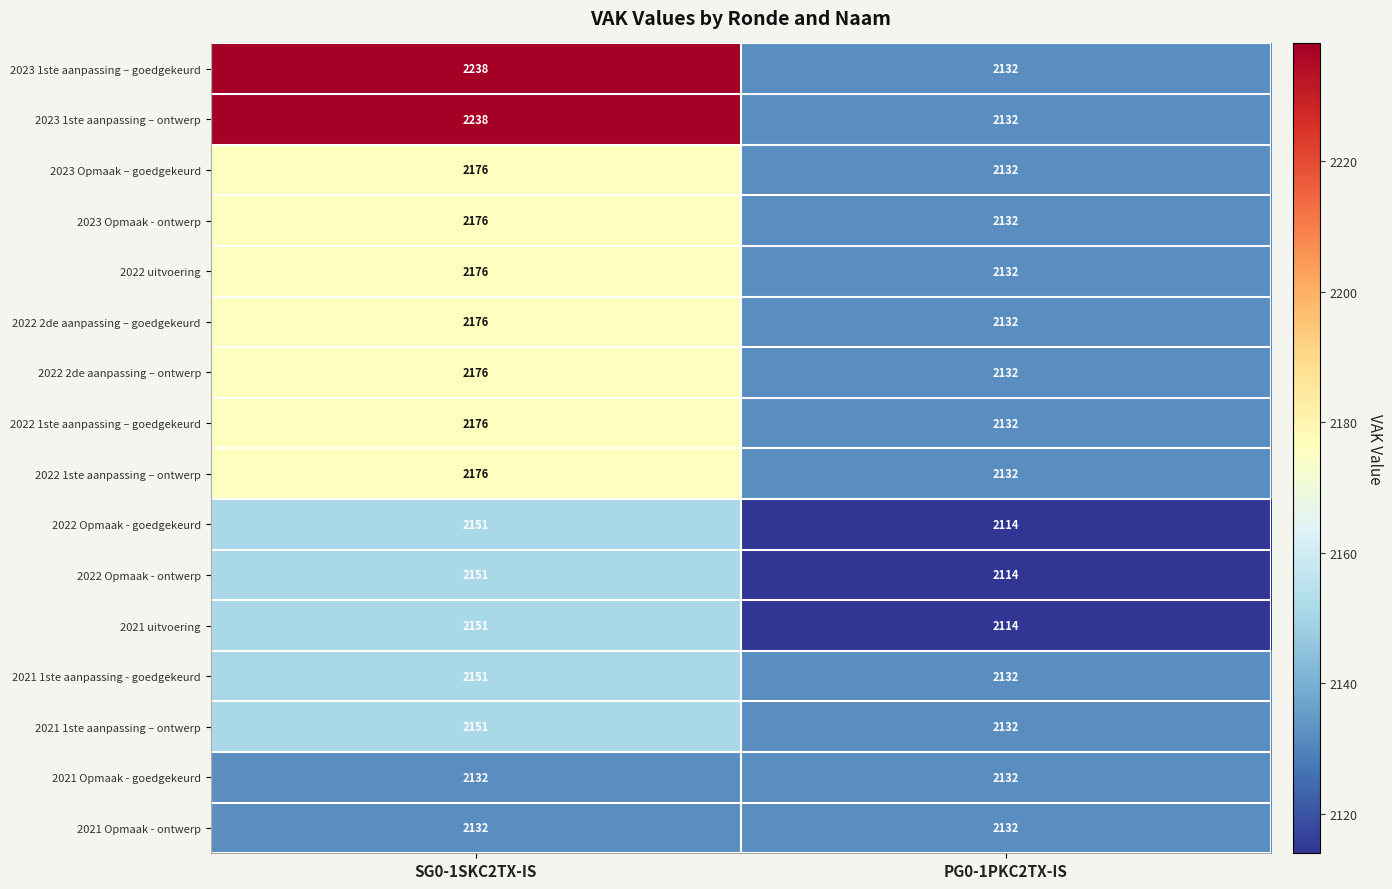

At which category does the chart reach its minimum across all series?

PG0-1PKC2TX-IS